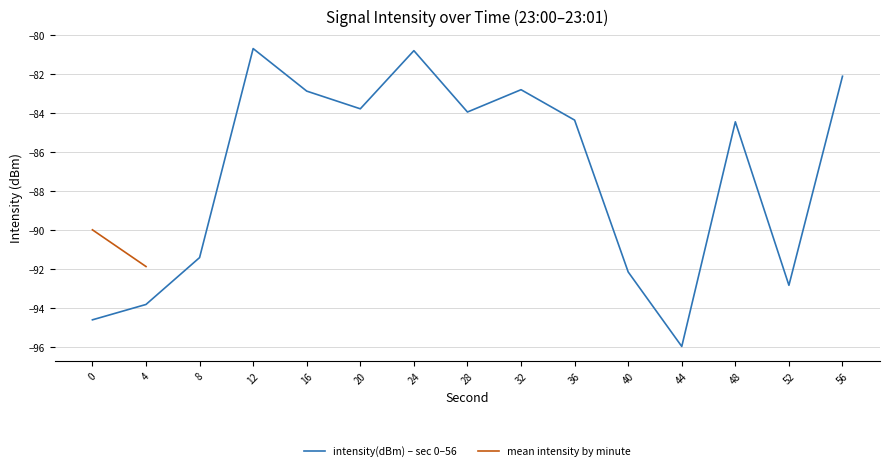

True or false: there are more than 2 points higher than both neighbors.

True